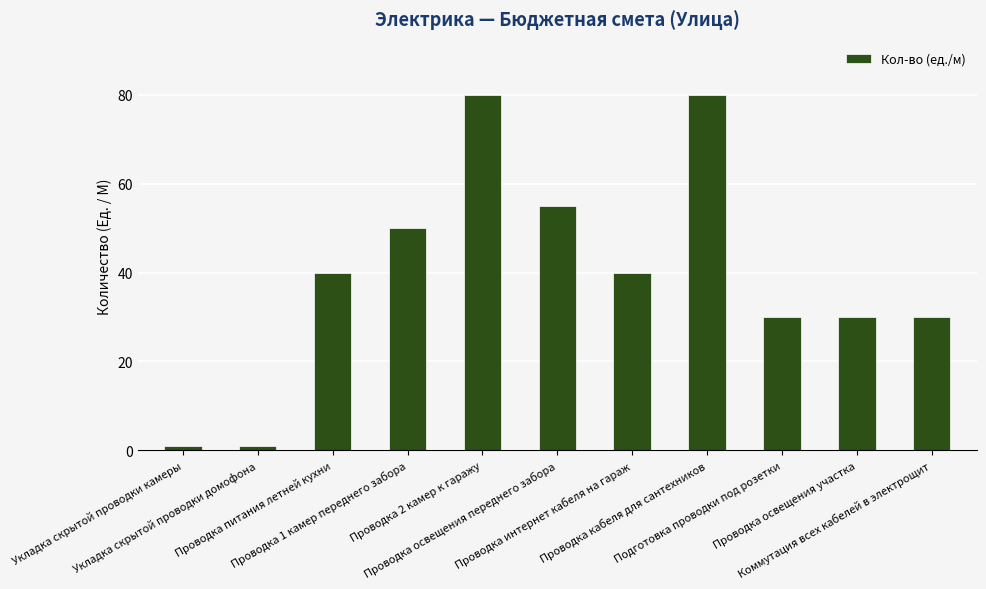

Is it true that the value at Проводка кабеля для сантехников is 52?

False